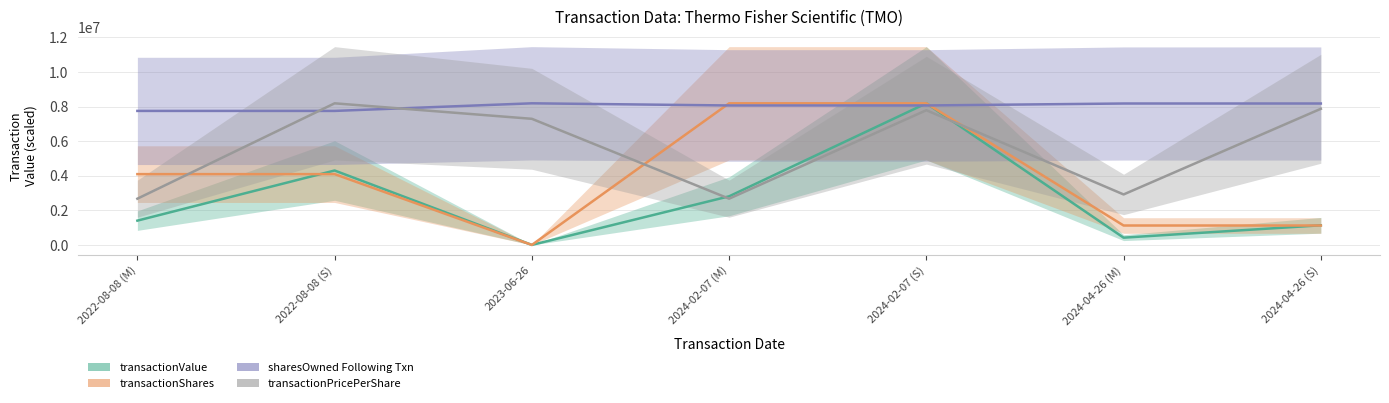

How many interior local peaks does the sharesOwnedFollowingTransaction series have?

1